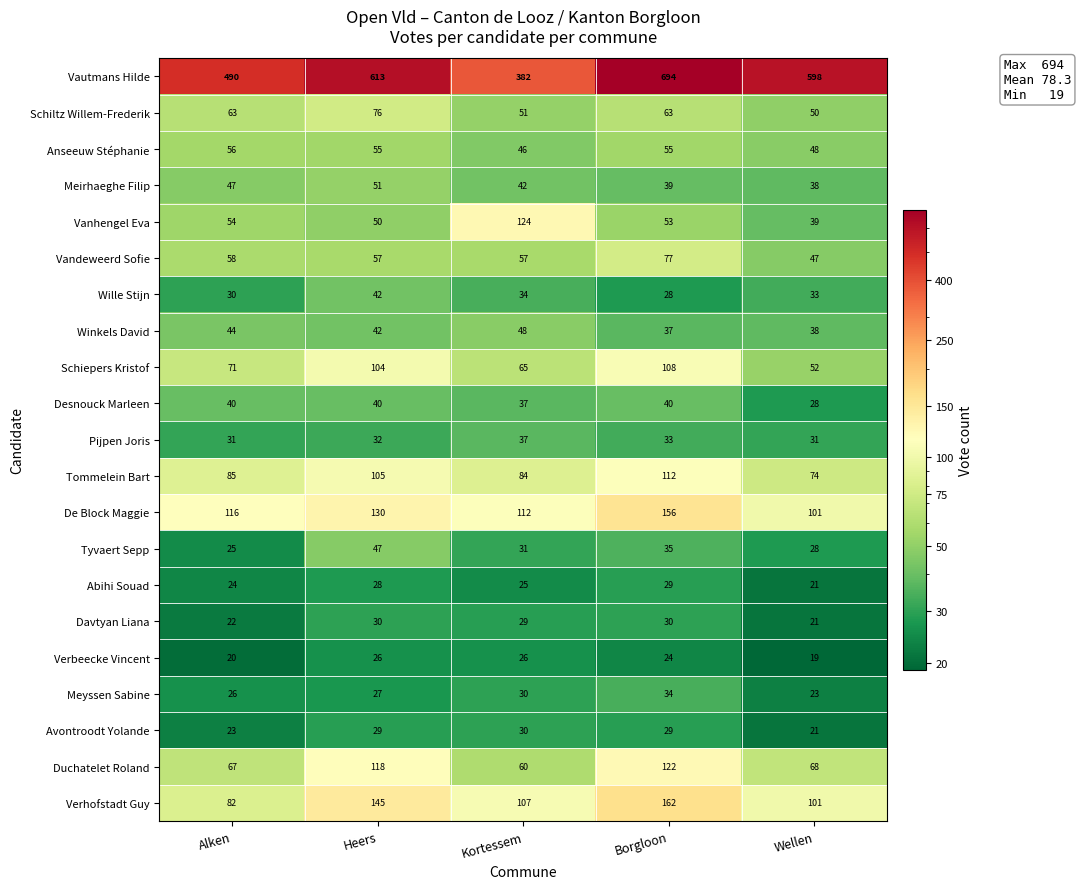

Read the Schiepers Kristof value at Borgloon, to the nearest 10.

110